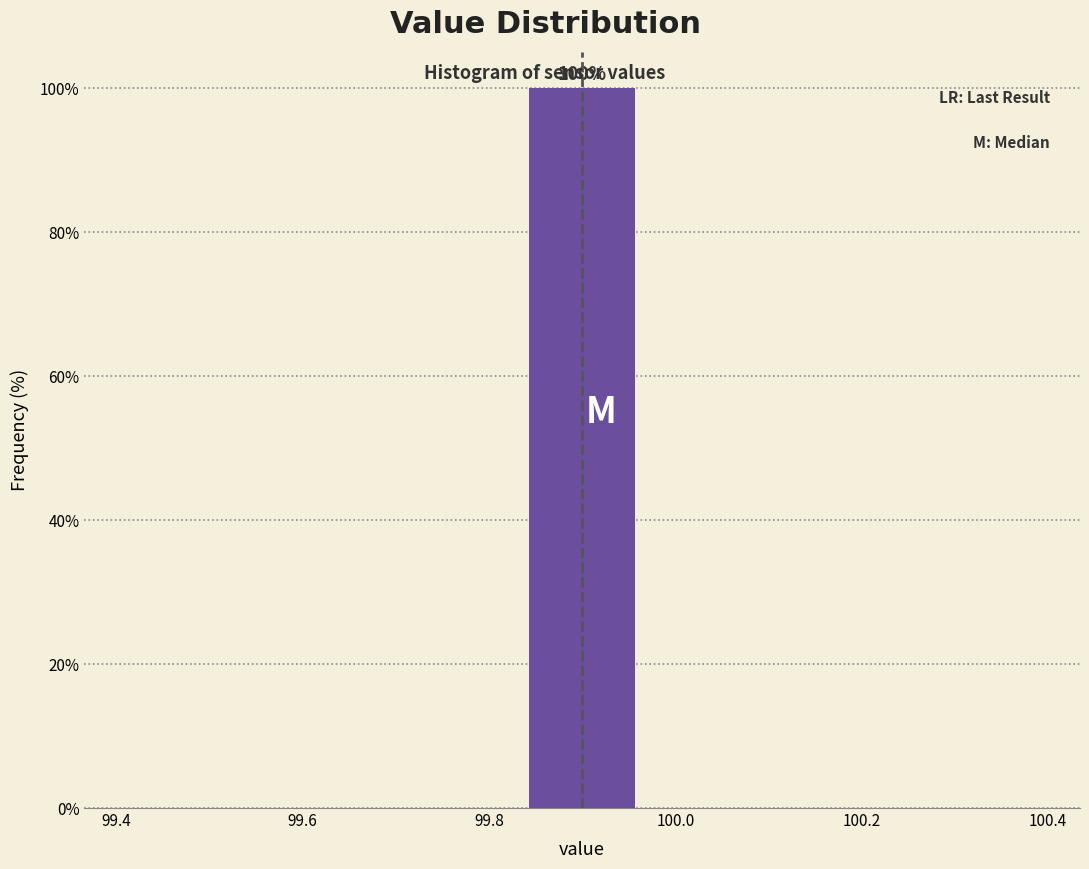

Which range on the x-axis has the tallest bar?

99.82 to 99.98